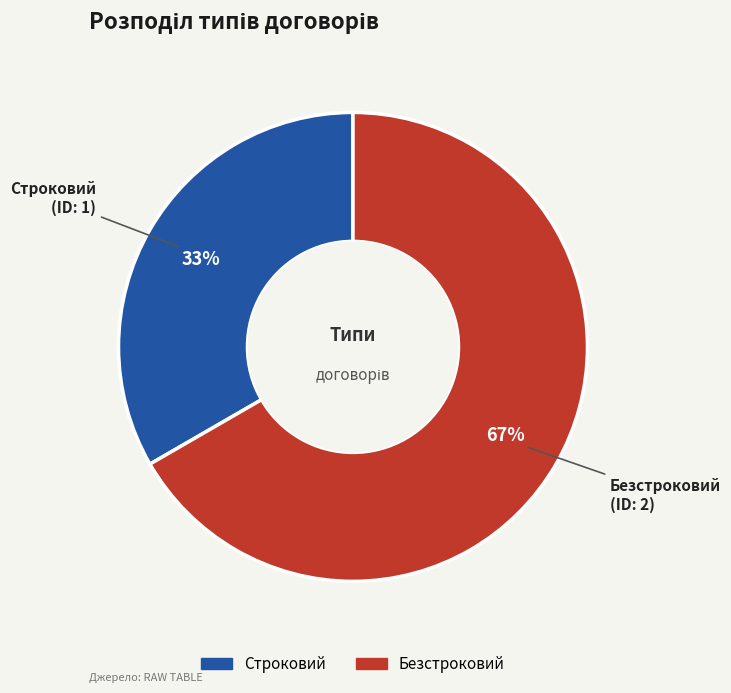

To the nearest percent, what portion does Строковий represent?

33%